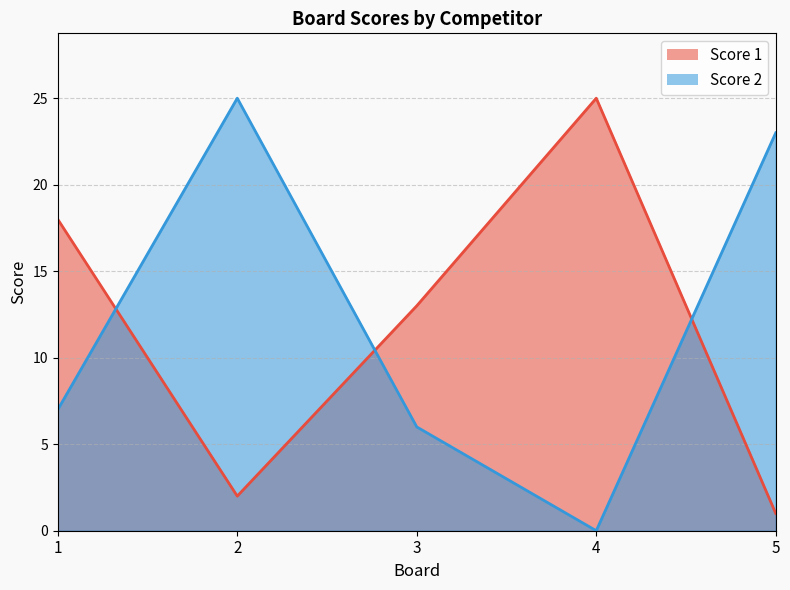

What is the total value across all series at 2?

27